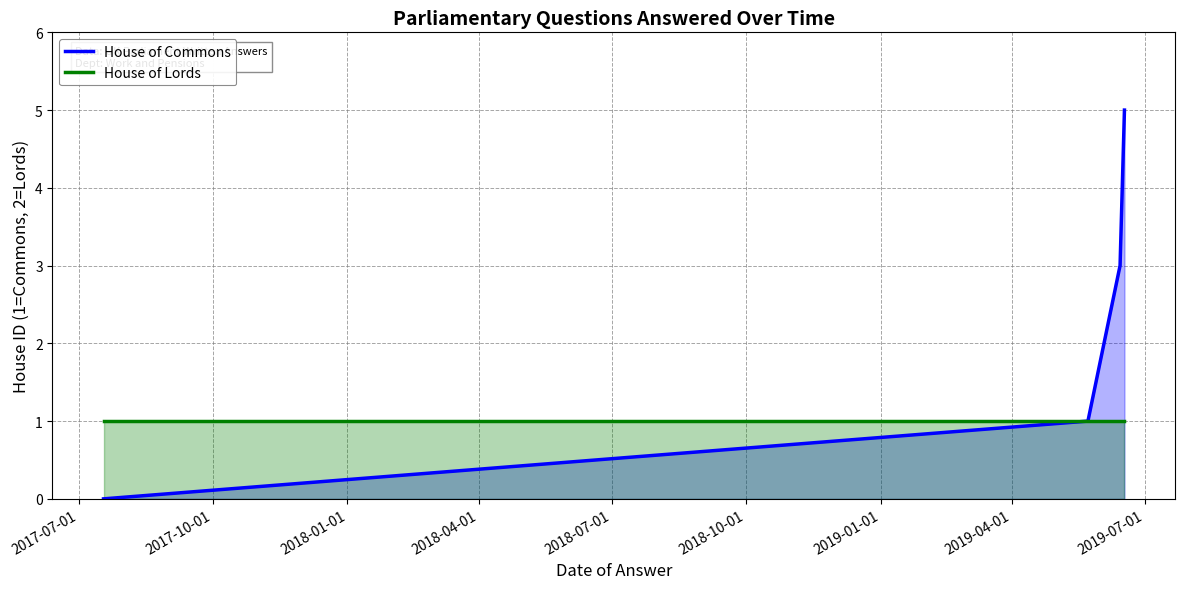

Which series has the largest total across all categories?

House of Commons